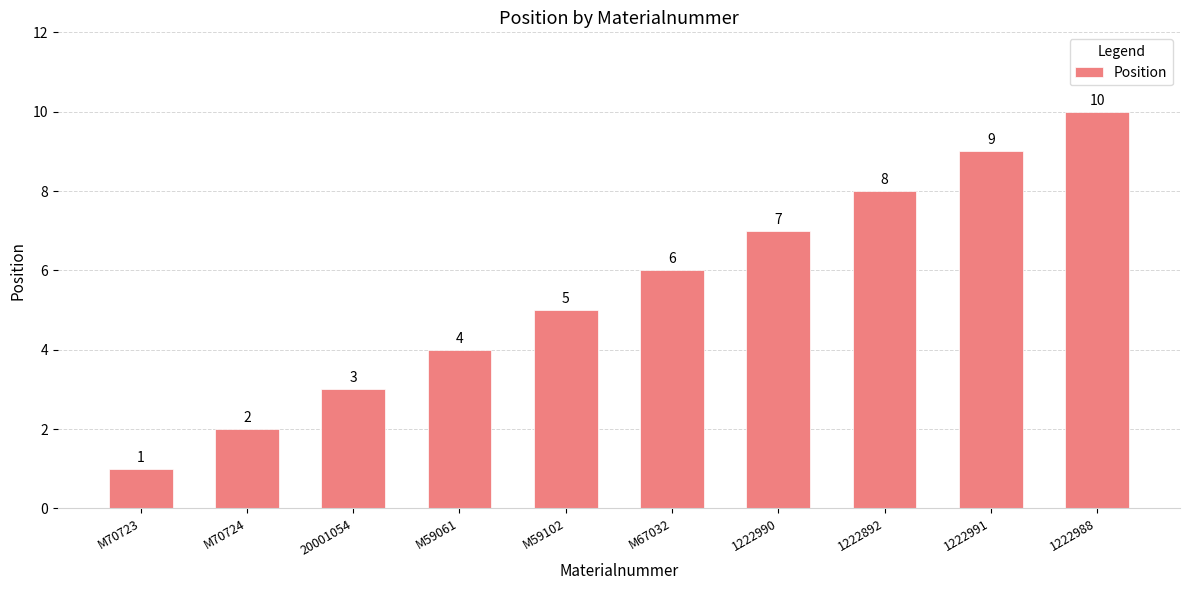

What is the change in value from M70723 to 20001054?

+2